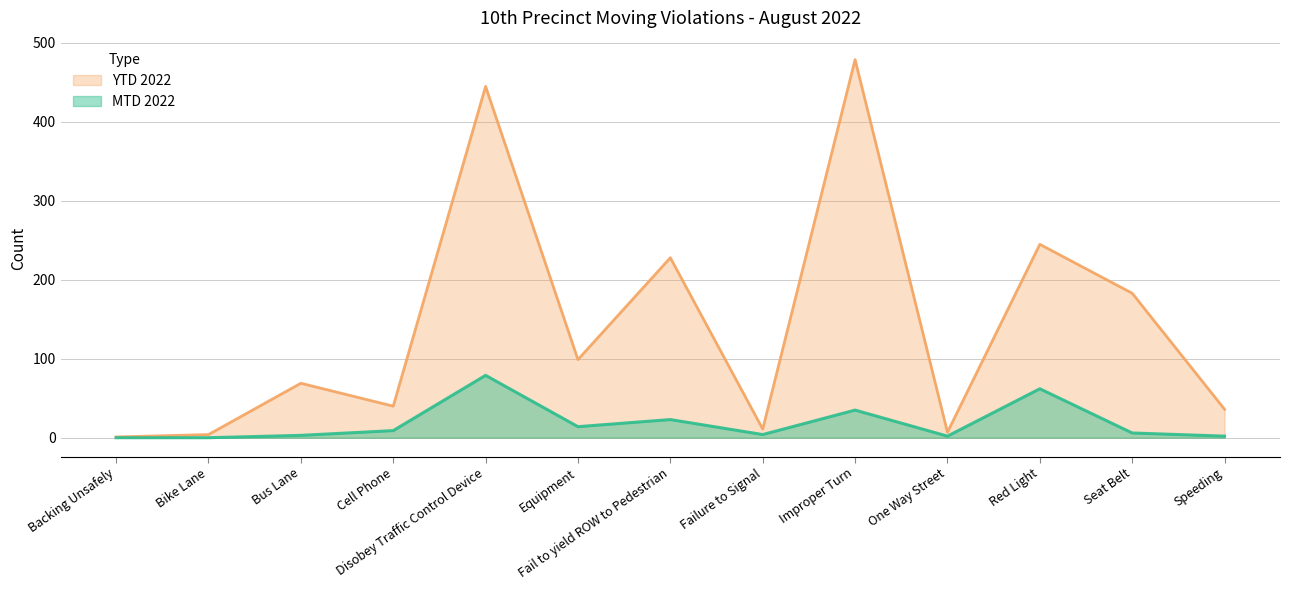

Which series changed the most between Failure to Signal and Speeding?

YTD 2022